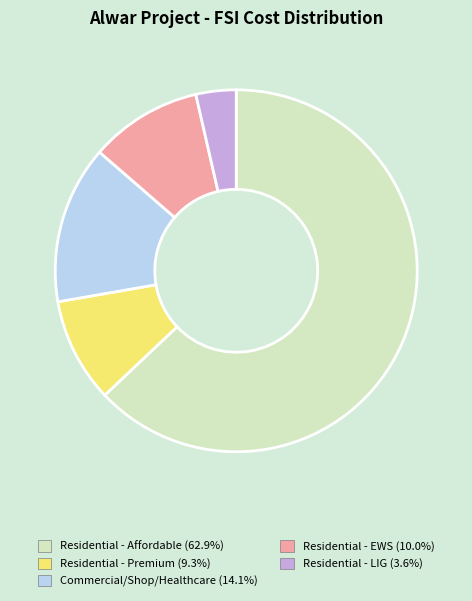

The Residential - LIG slice represents 11% of the pie. True or false?

False